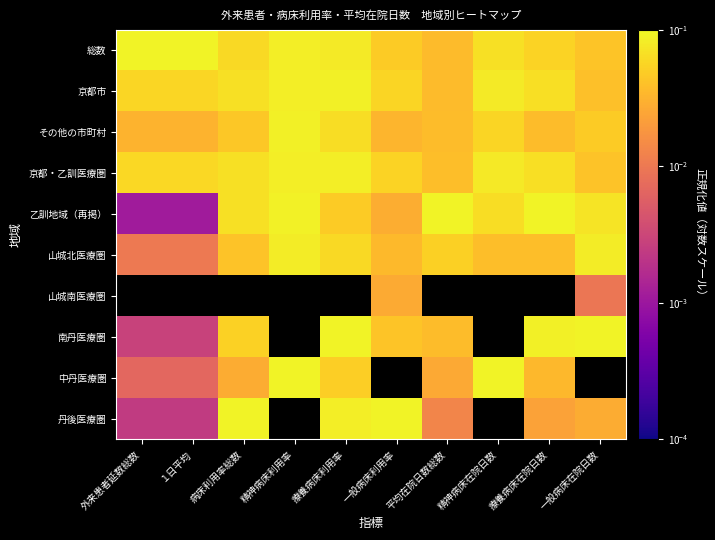

At which label is 山城北医療圏 closest to 0?

外来患者延数総数